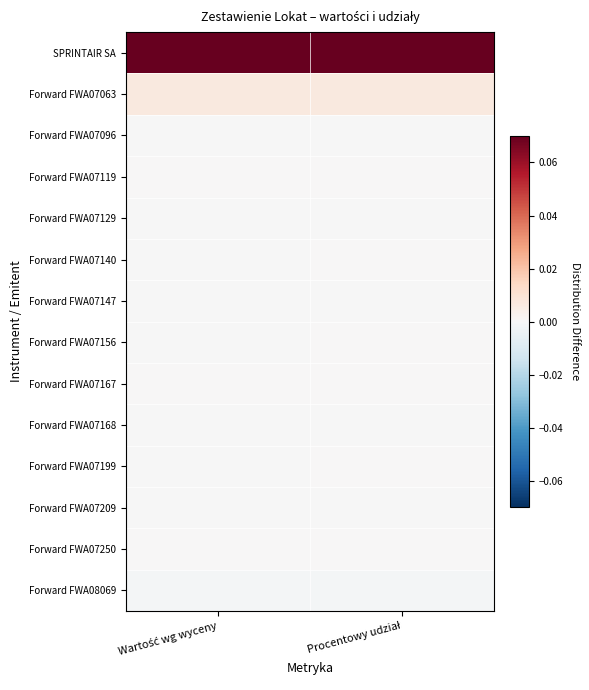

What is the spread (max minus min) of values at Procentowy udział?

0.1